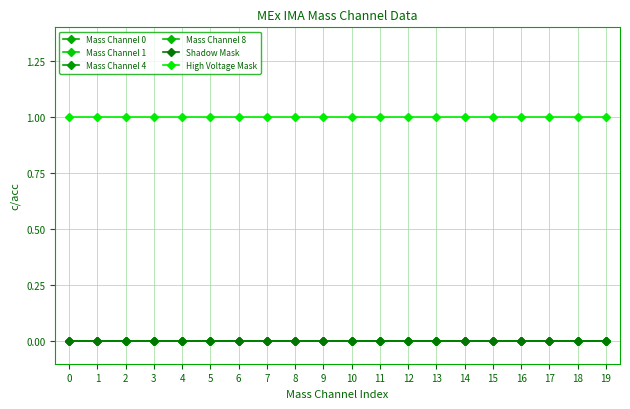

True or false: Mass Channel 1 and Shadow Mask cross at least once.

False